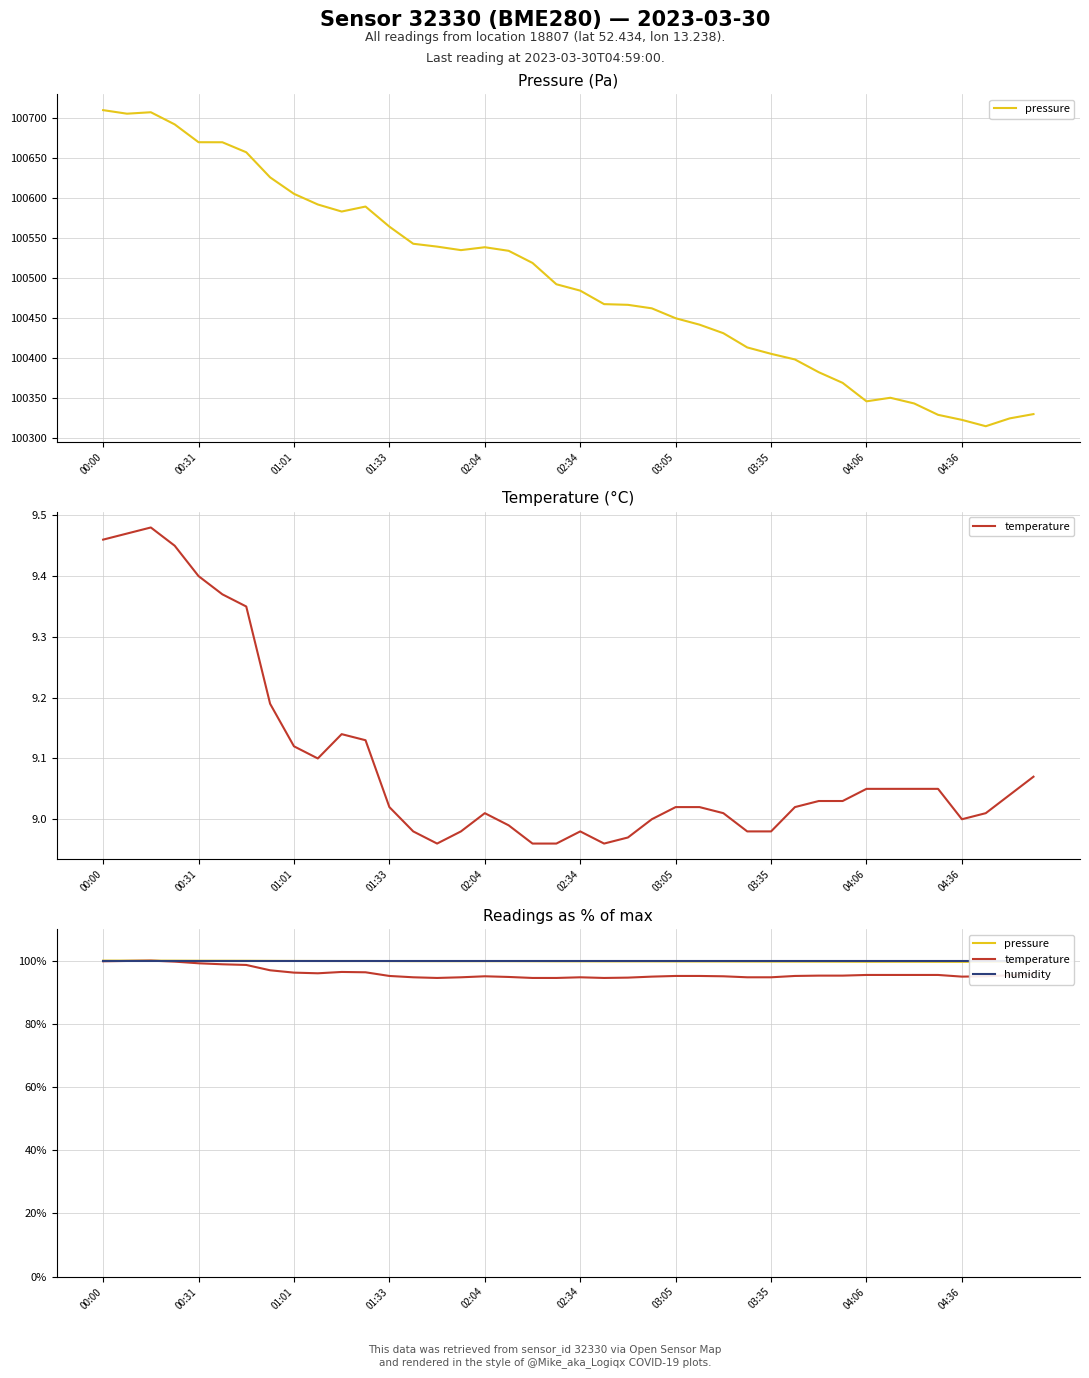

The humidity series shows 100.0 at 00:31. True or false?

True